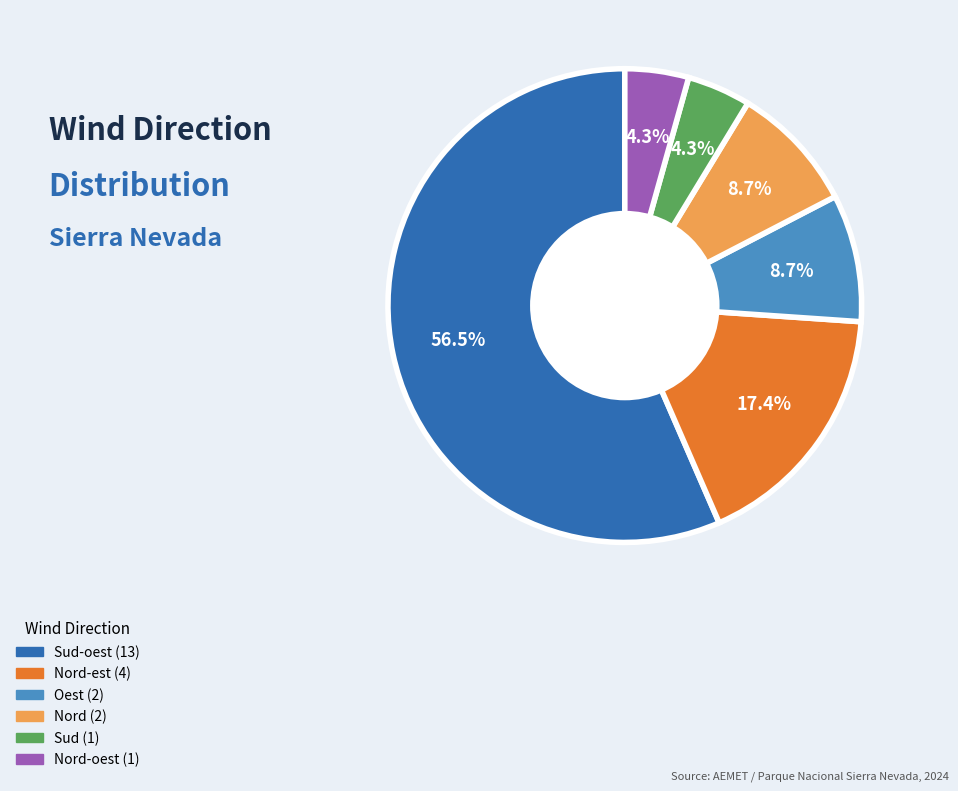

Is there any slice that represents more than half of the pie?

Yes